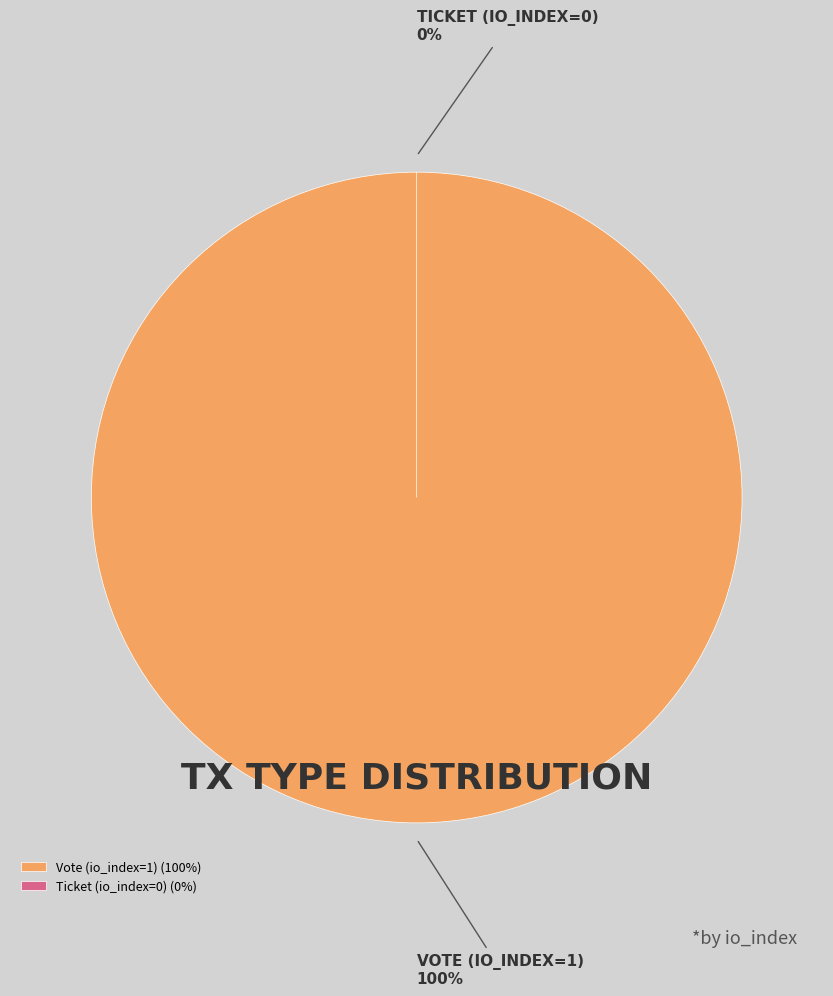

How many segments does this pie chart have?

2